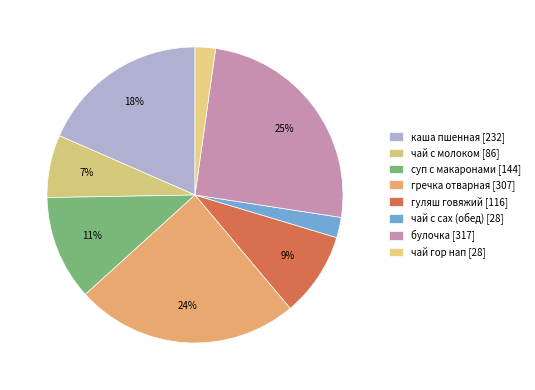

Count the number of slices in the pie.

8